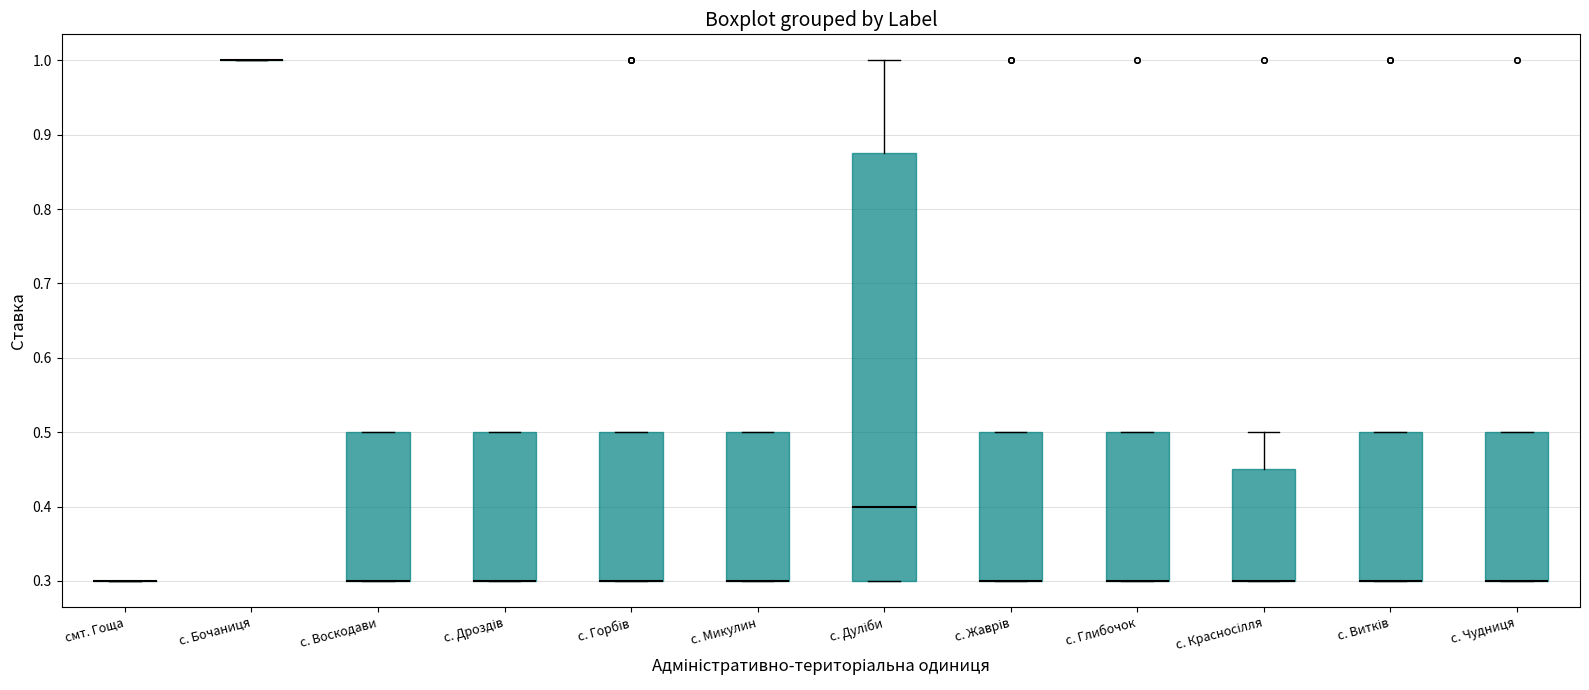

Reading left to right, read every box against the y-axis: the position of its median line, the range the box covers, and the ends of its whiskers. The values are not printed on the chart, so give them approximately, as read against the axis.

смт. Гоща: box collapsed to a line at 0.30, whiskers 0.30 to 0.30
с. Бочаниця: box collapsed to a line at 1.00, whiskers 1.00 to 1.00
с. Воскодави: median 0.30 (drawn on the box's lower edge), box 0.30 to 0.50, whiskers 0.30 to 0.50
с. Дроздів: median 0.30 (drawn on the box's lower edge), box 0.30 to 0.50, whiskers 0.30 to 0.50
с. Горбів: median 0.30 (drawn on the box's lower edge), box 0.30 to 0.50, whiskers 0.30 to 0.50
с. Микулин: median 0.30 (drawn on the box's lower edge), box 0.30 to 0.50, whiskers 0.30 to 0.50
с. Дуліби: median 0.40, box 0.30 to 0.88, whiskers 0.30 to 1.00
с. Жаврів: median 0.30 (drawn on the box's lower edge), box 0.30 to 0.50, whiskers 0.30 to 0.50
с. Глибочок: median 0.30 (drawn on the box's lower edge), box 0.30 to 0.50, whiskers 0.30 to 0.50
с. Красносілля: median 0.30 (drawn on the box's lower edge), box 0.30 to 0.45, whiskers 0.30 to 0.50
с. Витків: median 0.30 (drawn on the box's lower edge), box 0.30 to 0.50, whiskers 0.30 to 0.50
с. Чудниця: median 0.30 (drawn on the box's lower edge), box 0.30 to 0.50, whiskers 0.30 to 0.50